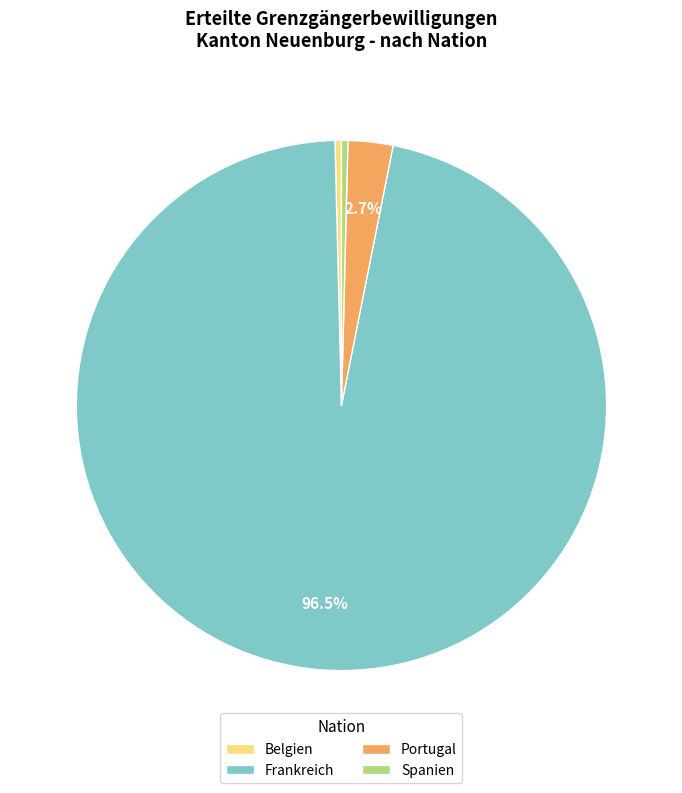

Is it true that Spanien is 0% of the pie?

True